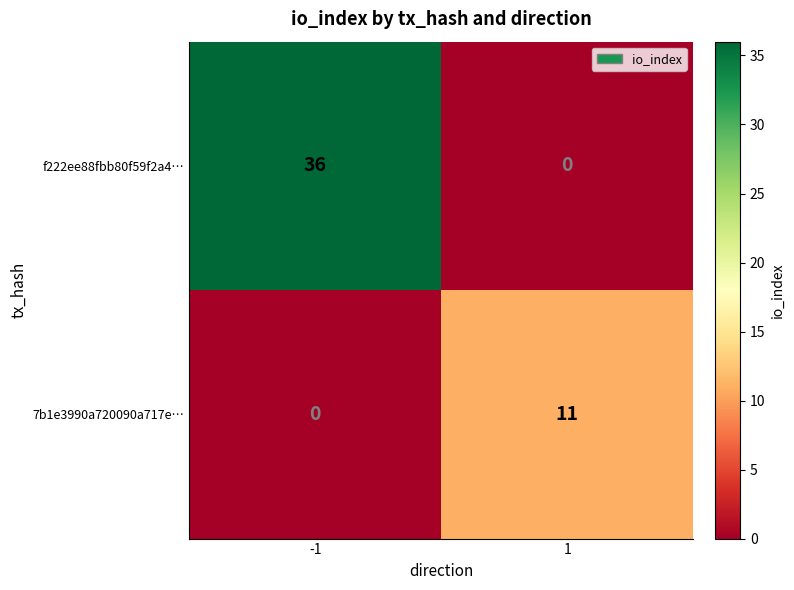

Rank the series at -1 from highest to lowest value.

f222ee88fbb80f59f2a4…, 7b1e3990a720090a717e…